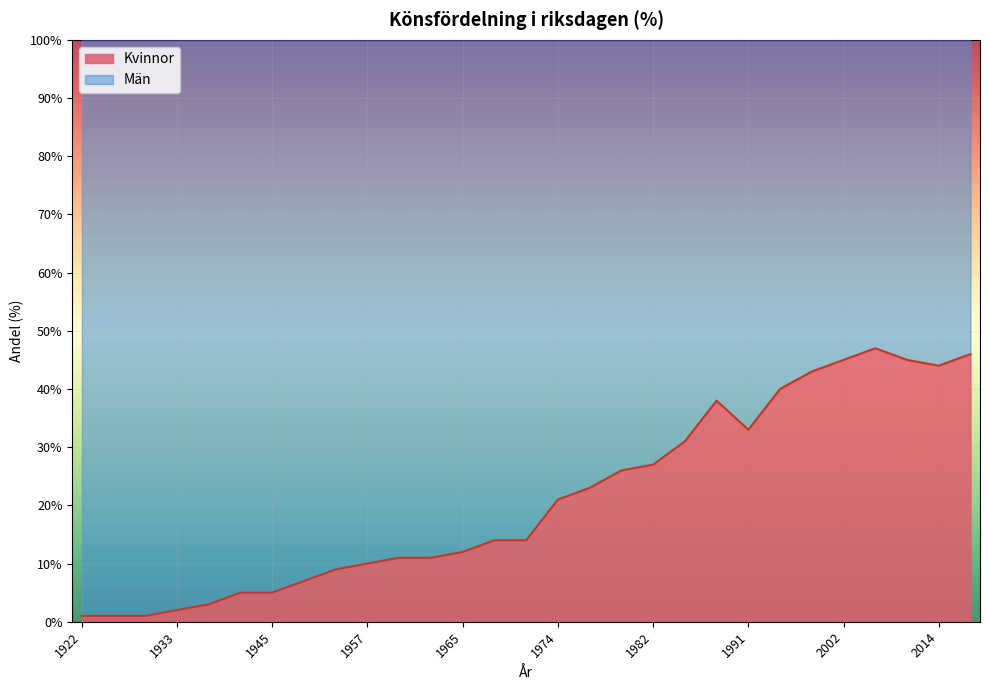

Where does the data first go above 14?

1974